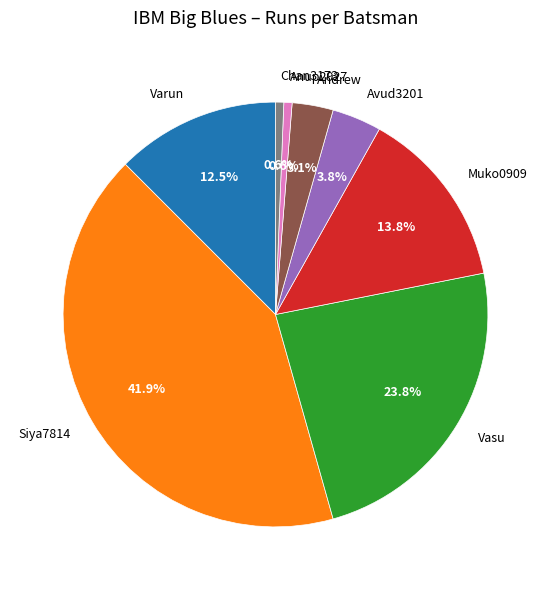

To the nearest percent, what is the difference between the largest and smallest slice percentages?

41%